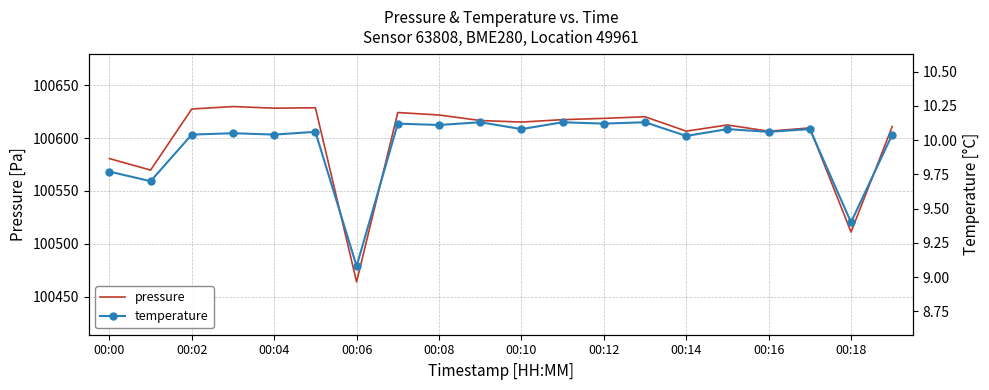

The value of pressure at 00:00 is 153943.5. True or false?

False